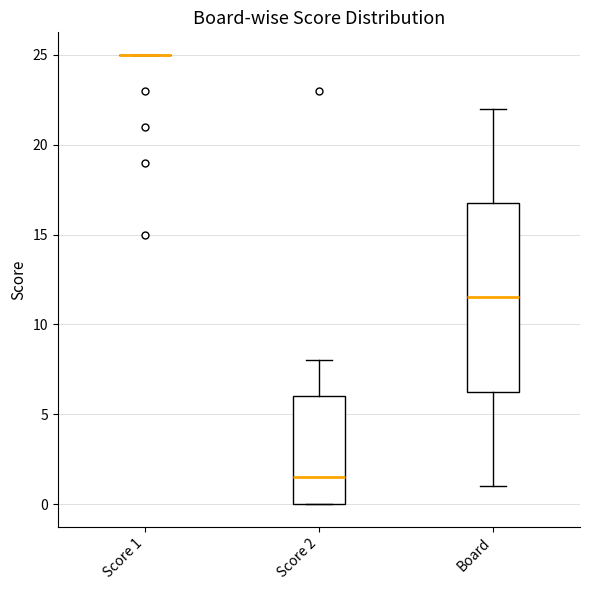

Reading left to right, read every box against the y-axis: the position of its median line, the range the box covers, and the ends of its whiskers. The values are not printed on the chart, so give them approximately, as read against the axis.

Score 1: box collapsed to a line at 25.0, whiskers 25.0 to 25.0
Score 2: median 1.5, box 0.0 to 6.0, whiskers 0.0 to 8.0
Board: median 11.5, box 6.5 to 17.0, whiskers 1.0 to 22.0